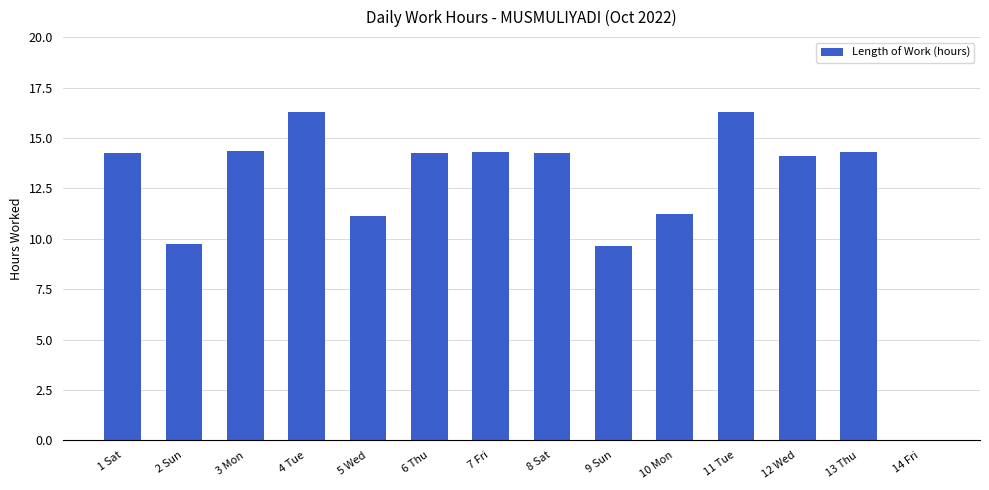

Are the bars horizontal?

No